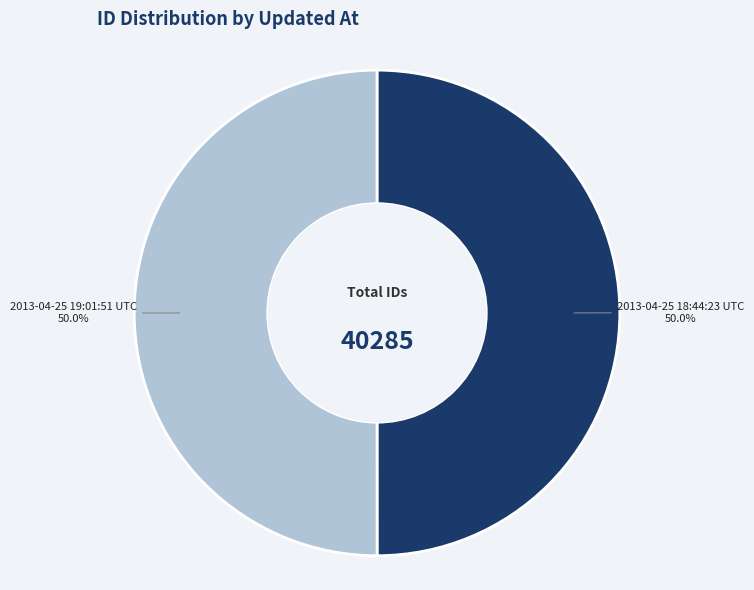

To the nearest percent, what percentage of the pie is 2013-04-25 18:44:23 UTC?

50%